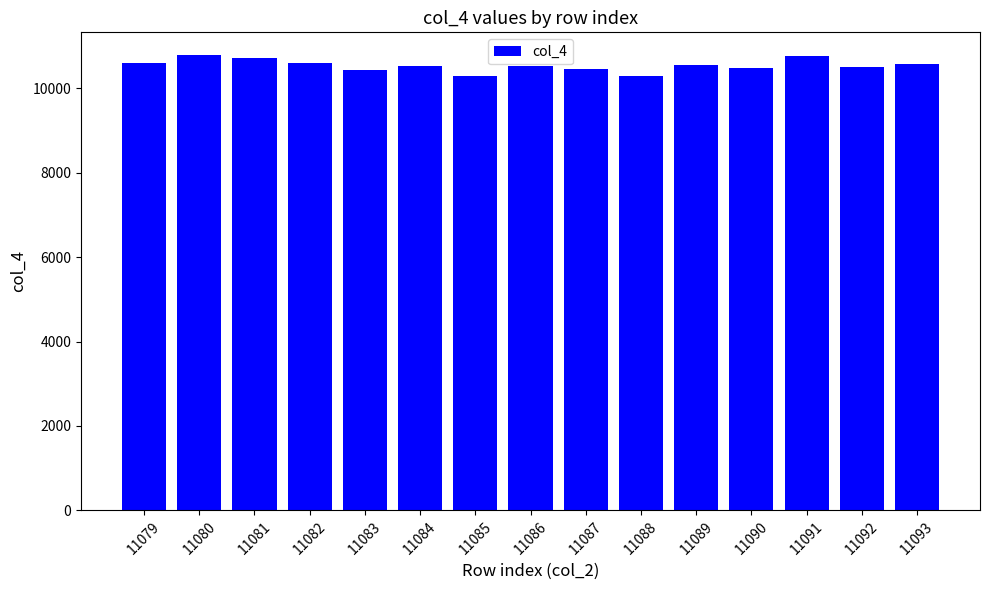

What is the value of the 3rd bar from the left?

10707